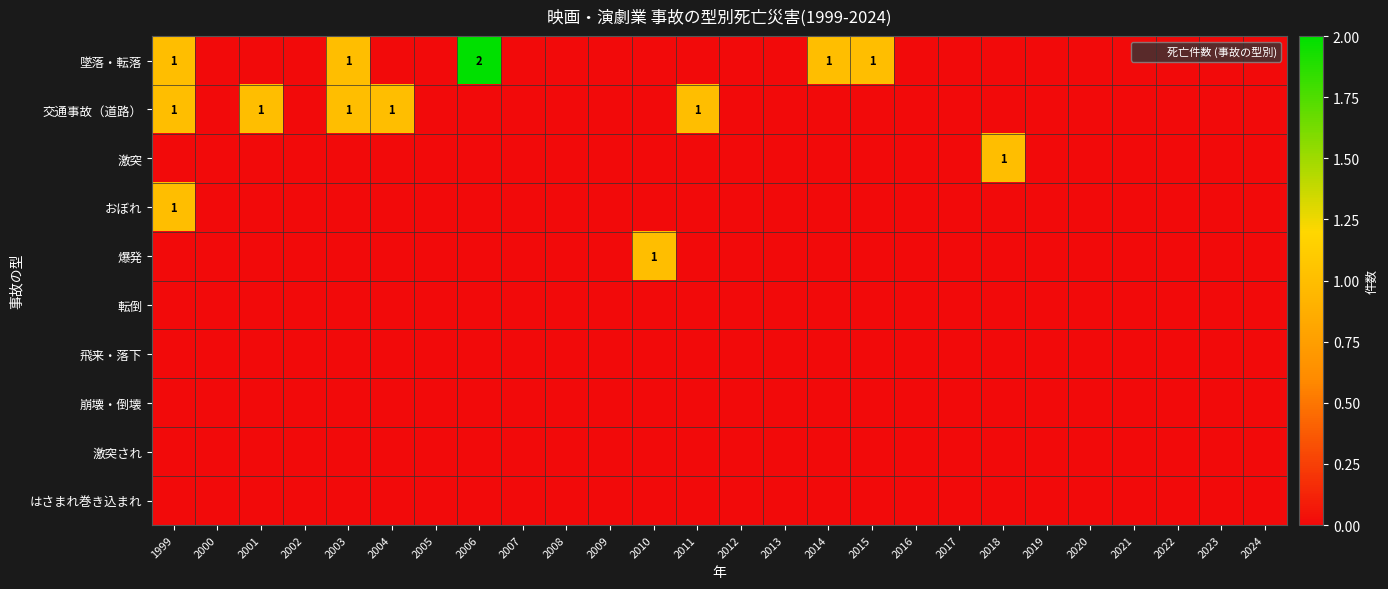

What is the difference between the maximum and minimum values in the 交通事故（道路） series?

1